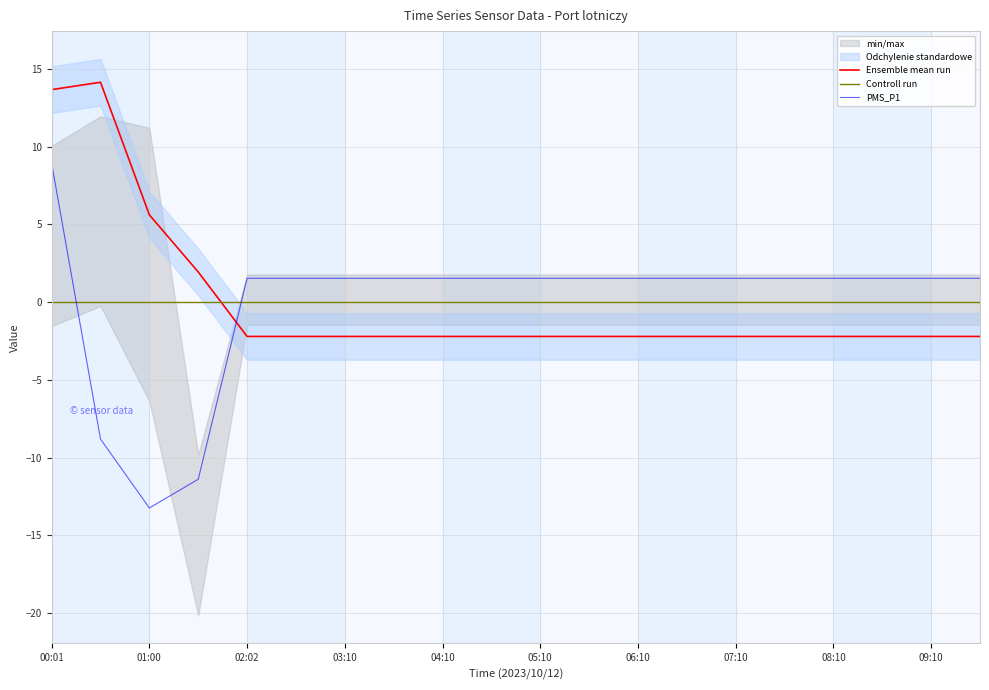

At how many categories does at least one series exceed -11?

20